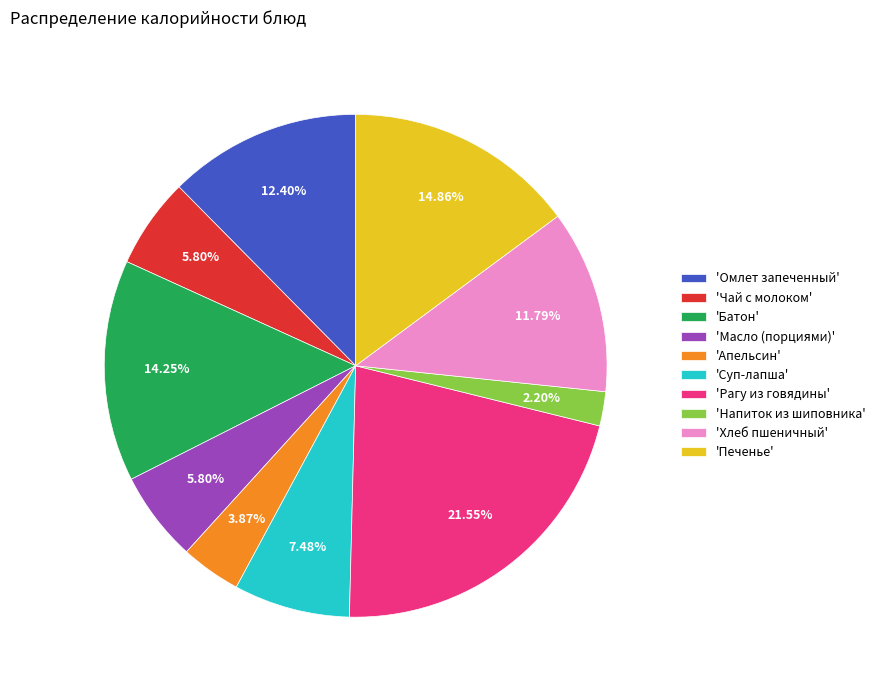

Do 'Масло (порциями)' and 'Чай с молоком' together represent more than half of the pie?

No